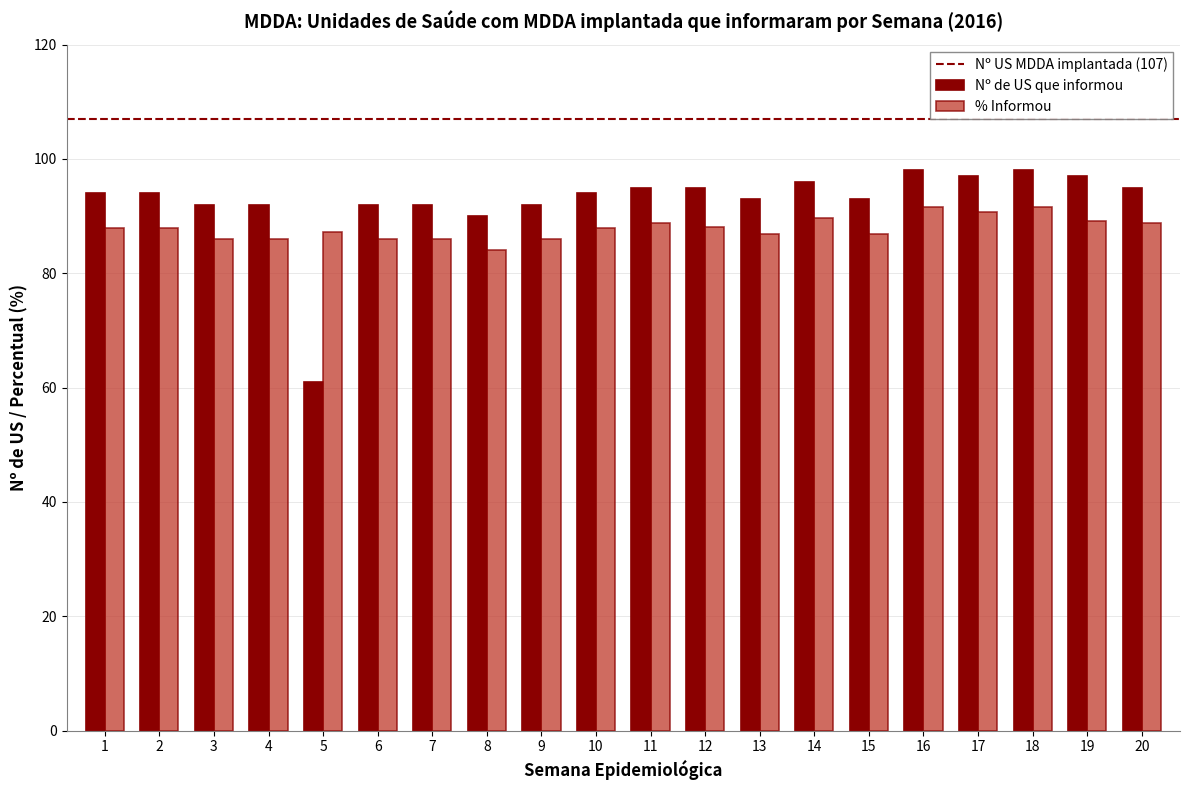

What is the approximate value of Nº de US que informou at 18?

98.0